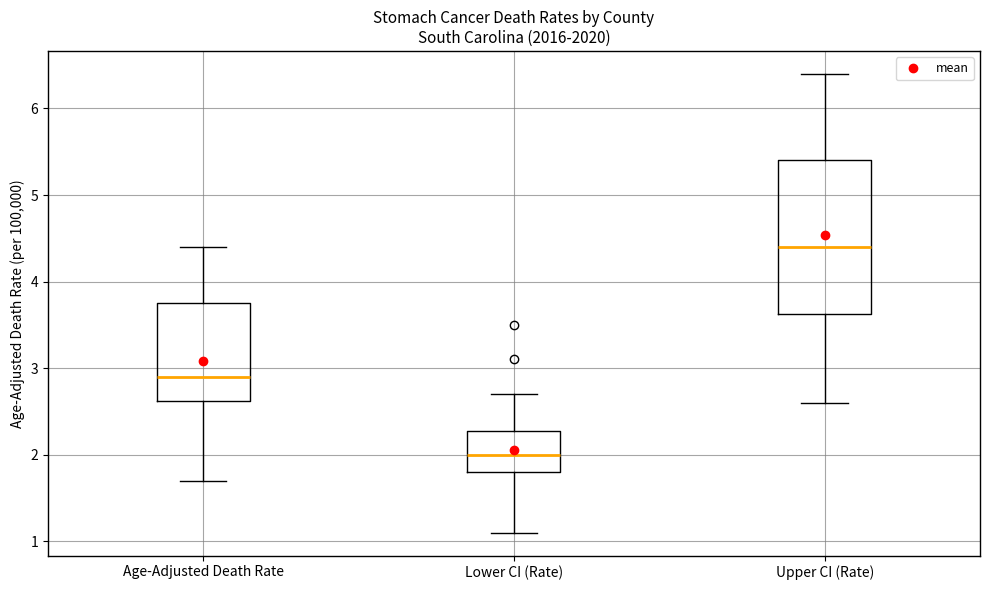

Reading left to right, transcribe this box plot: for each box, give where its median line is, the range the box spans, and where its two whiskers end, as read against the y-axis. The values are not printed on the chart, so give them approximately, as read against the axis.

Age-Adjusted Death Rate: median 2.9, box 2.6 to 3.8, whiskers 1.7 to 4.4
Lower CI (Rate): median 2.0, box 1.8 to 2.3, whiskers 1.1 to 2.7
Upper CI (Rate): median 4.4, box 3.6 to 5.4, whiskers 2.6 to 6.4